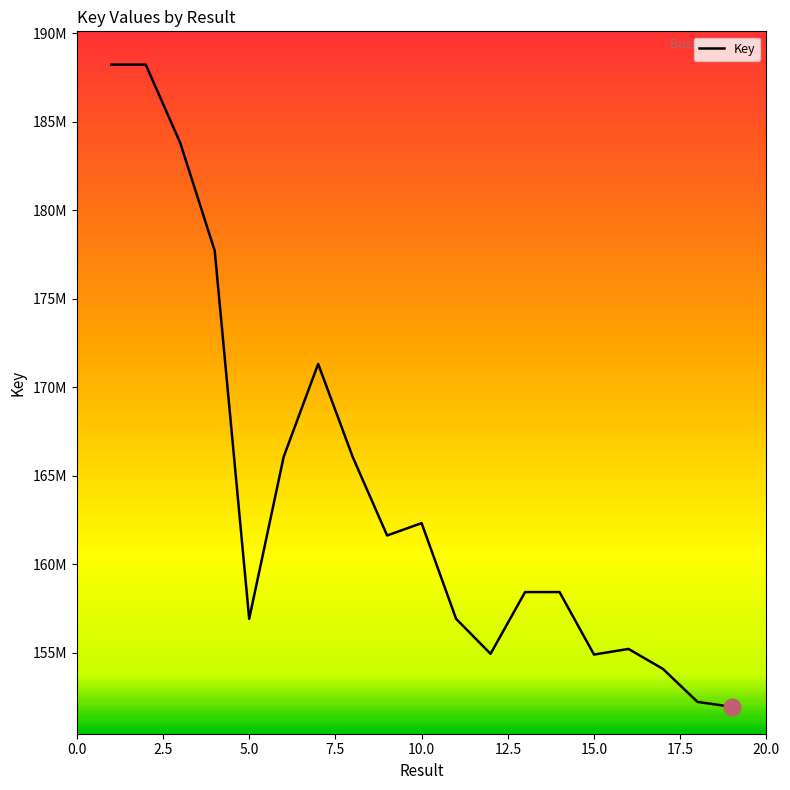

True or false: there are more than 0 points higher than both neighbors.

True